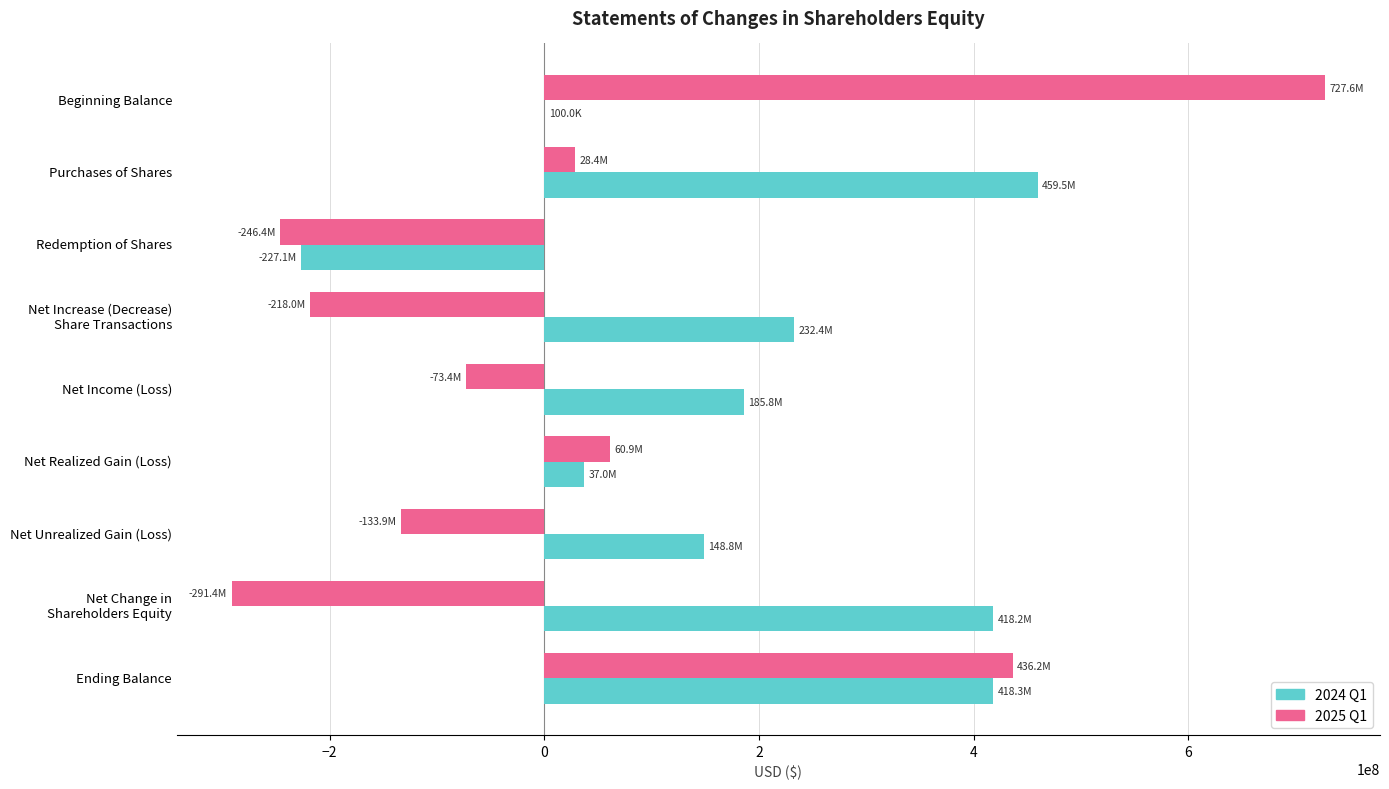

At which category does the chart reach its peak across all series?

Beginning Balance